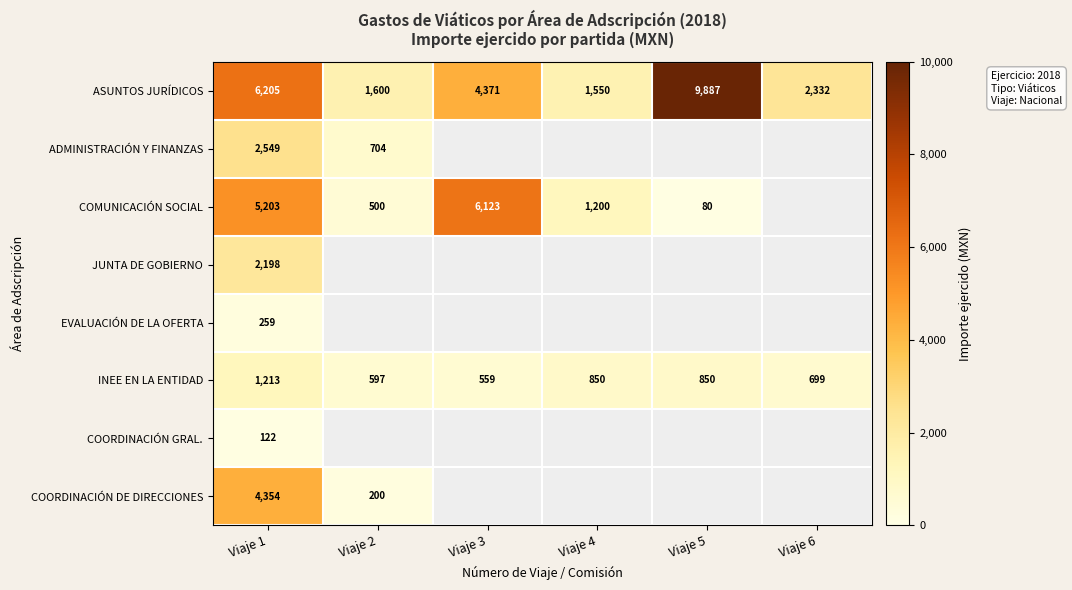

At which label is ASUNTOS JURÍDICOS closest to 5718?

Viaje 1